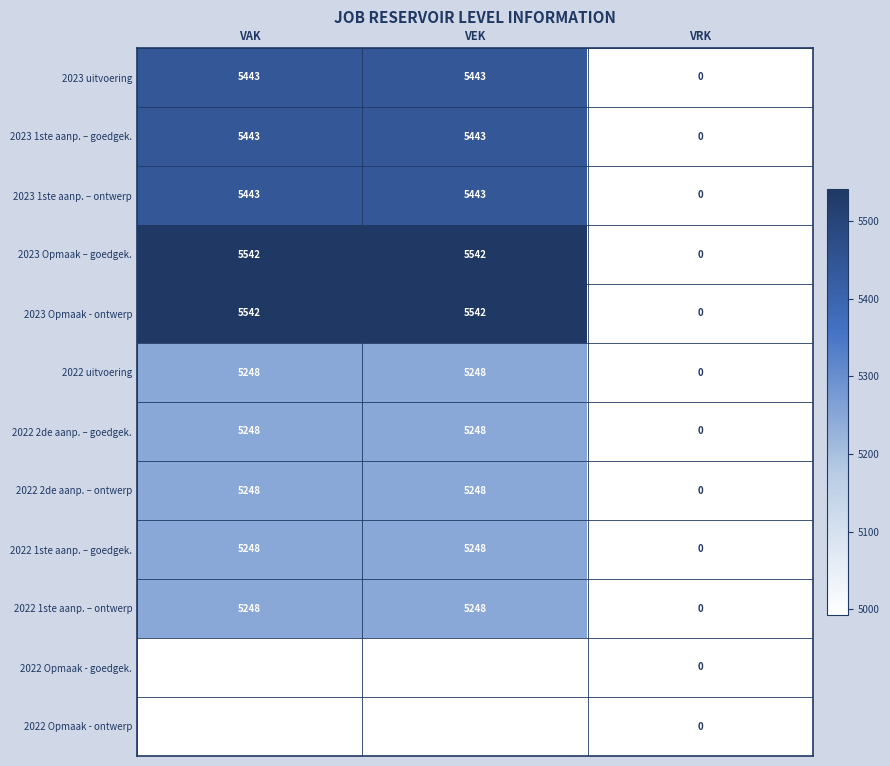

At which label is 2023 1ste aanp. – ontwerp closest to 2721?

VRK